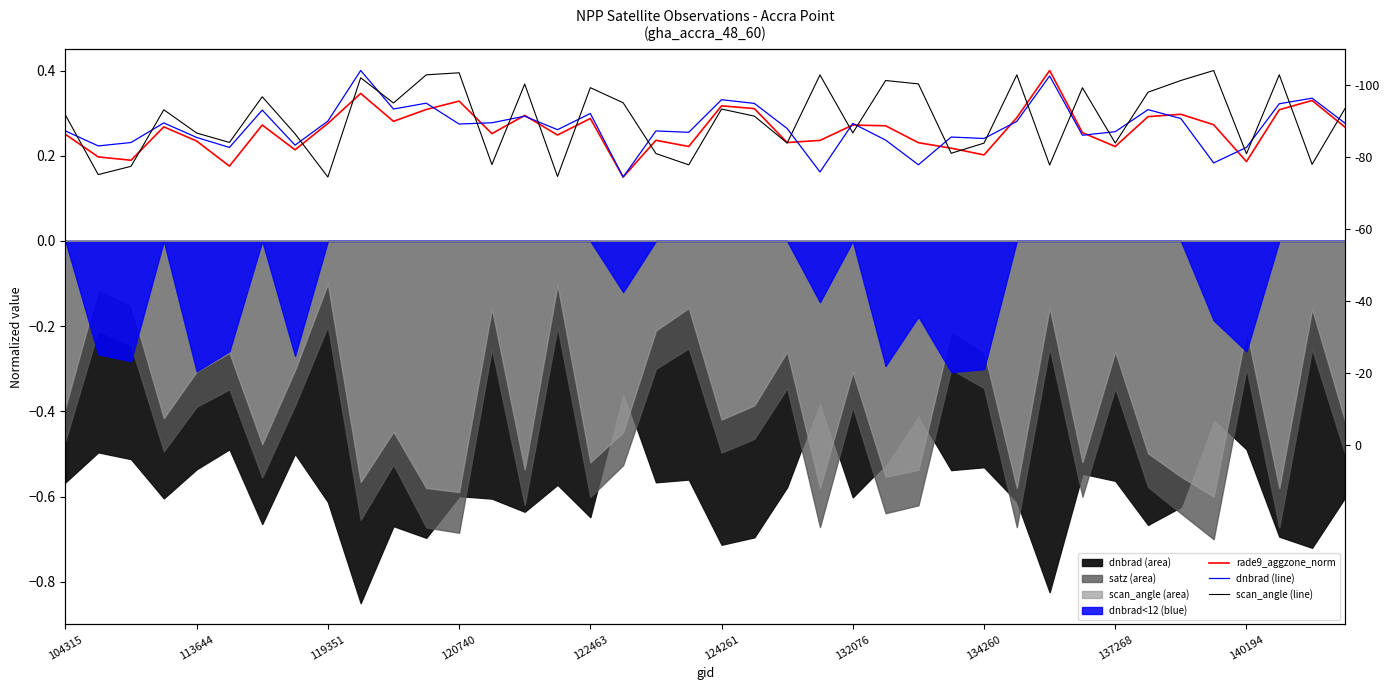

What is the maximum value for dnbrad (line)?

0.4